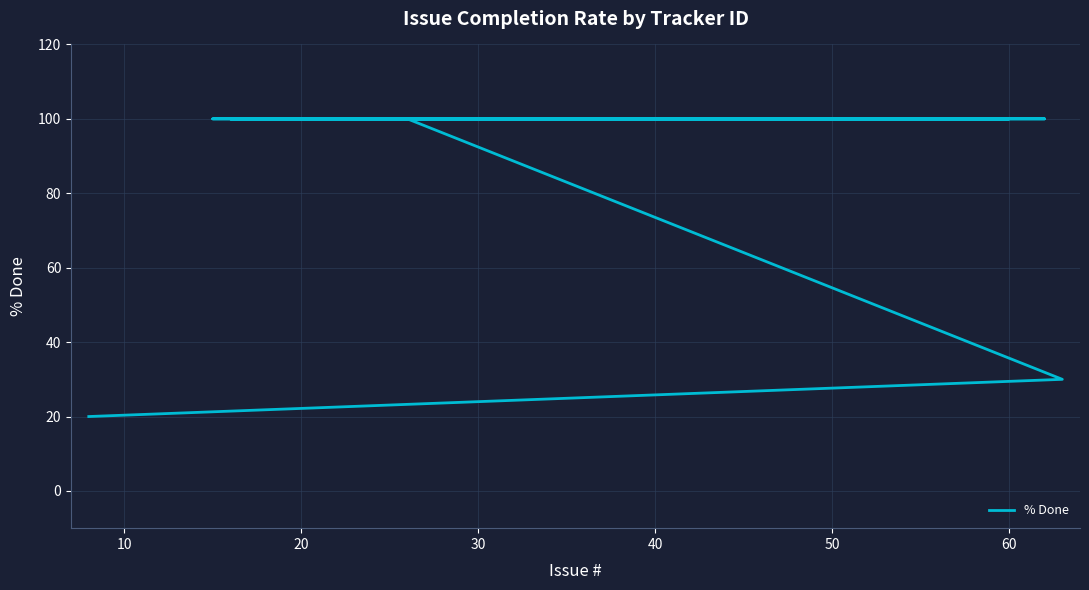

What is the smallest value displayed?

20